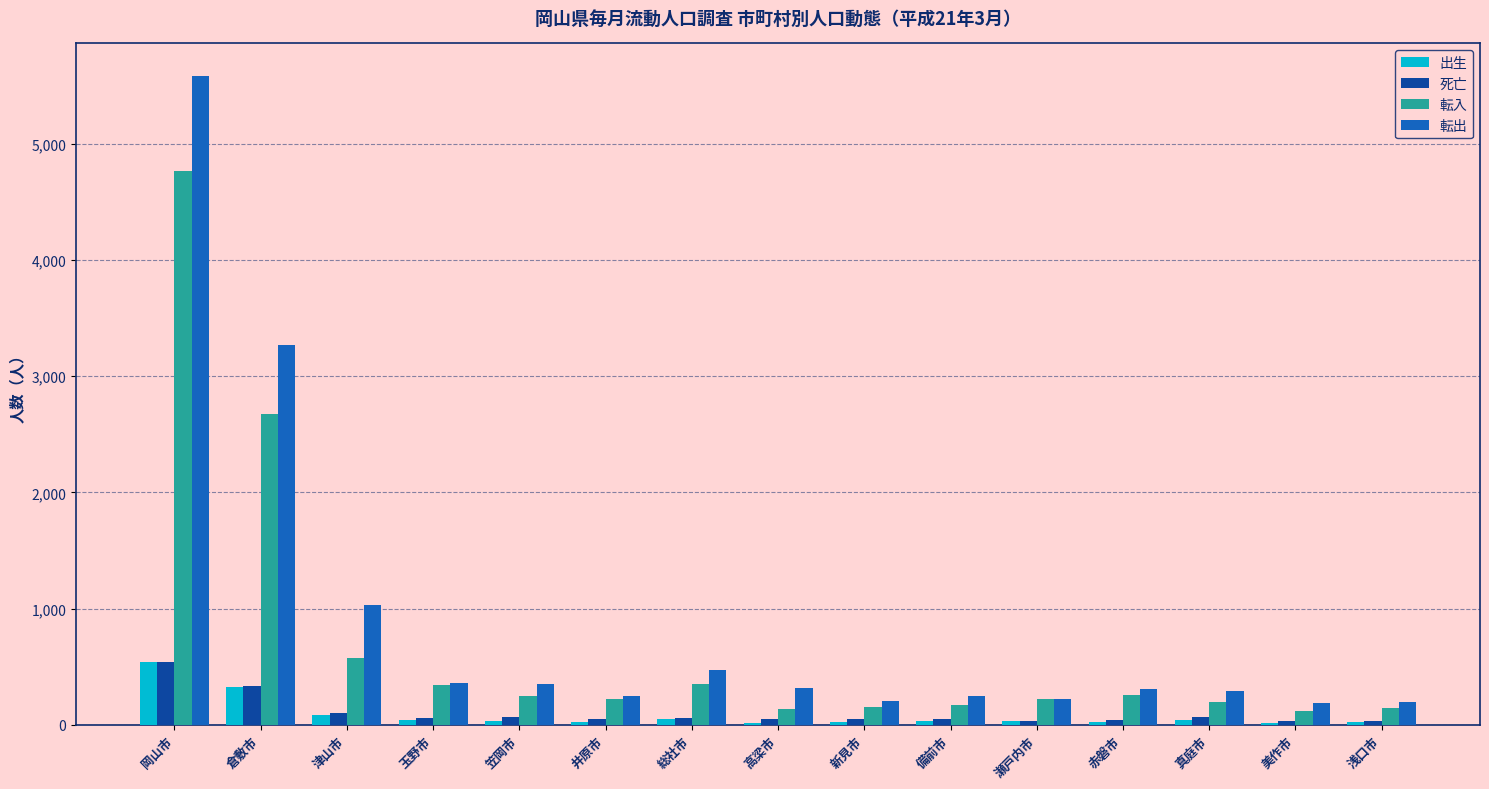

Which category has the highest value in the 出生 series?

岡山市